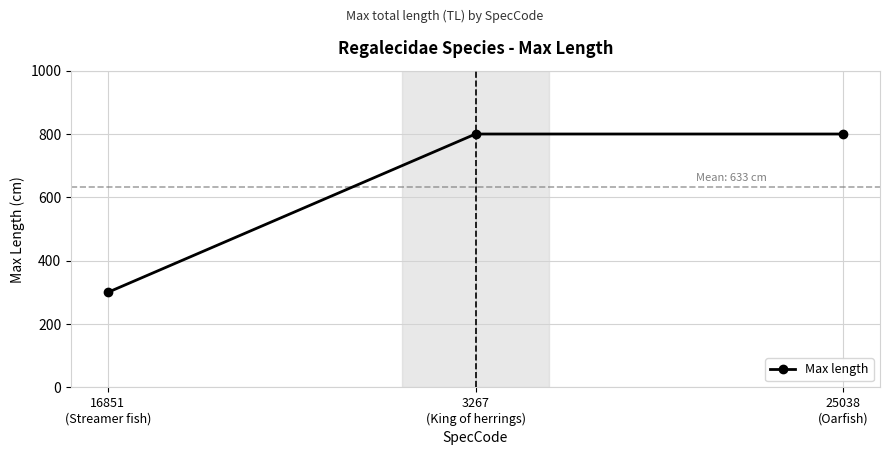

What is the label of the 3rd point from the right?

16851
(Streamer fish)